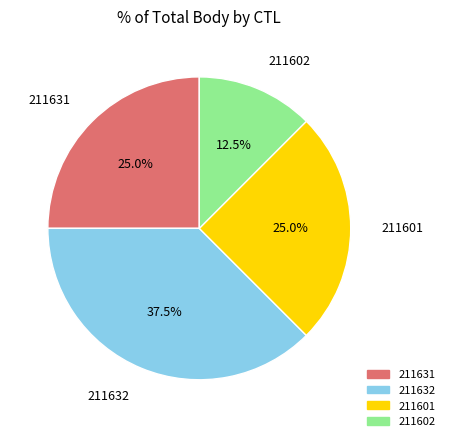

The 211632 slice represents 50% of the pie. True or false?

False